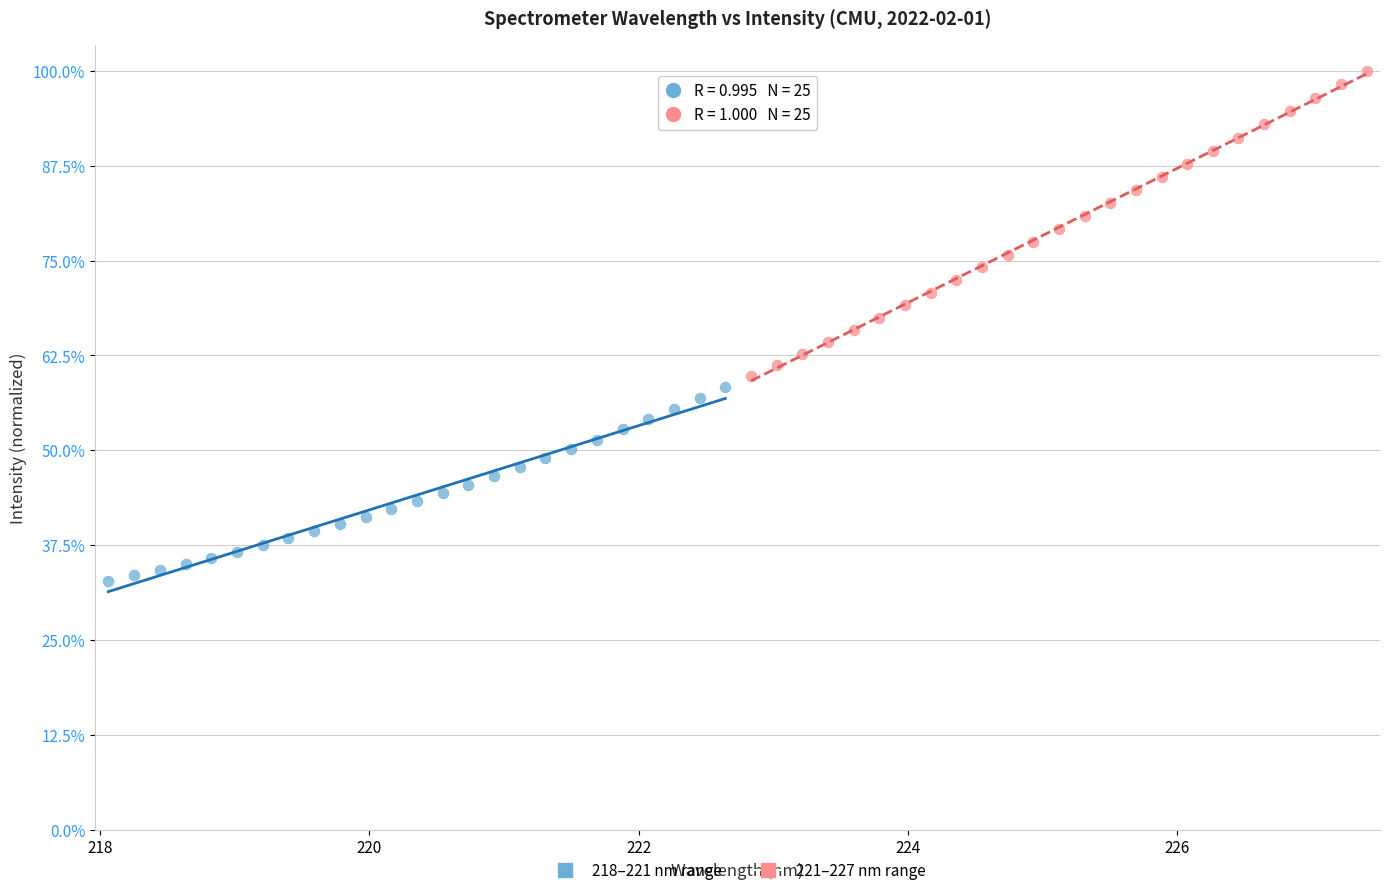

What are all the series names shown in the legend?

218–221 nm range, 221–227 nm range